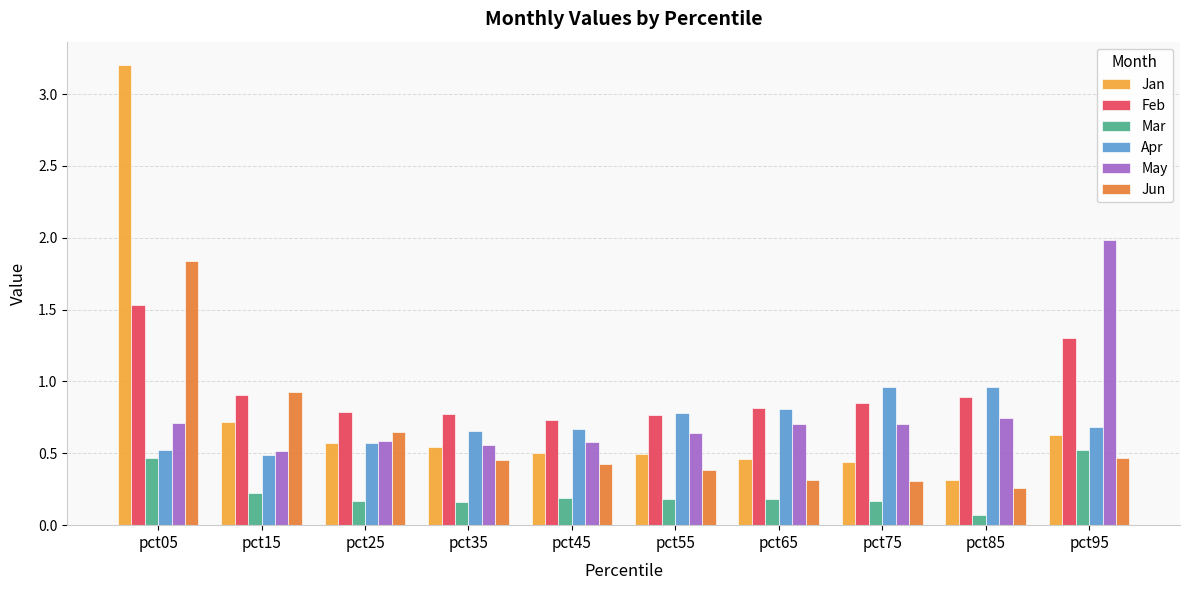

What is the sum of the May values at pct55 and pct85?

1.4